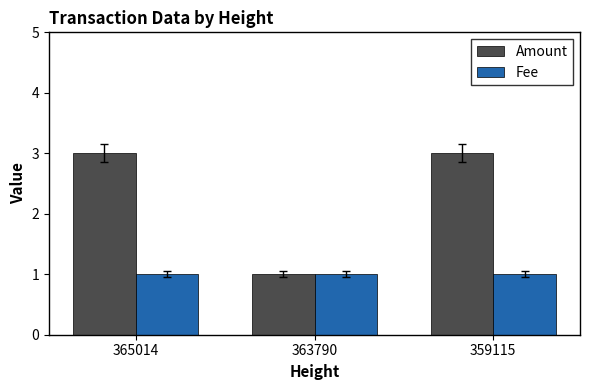

Which series has the largest range (max minus min)?

Amount